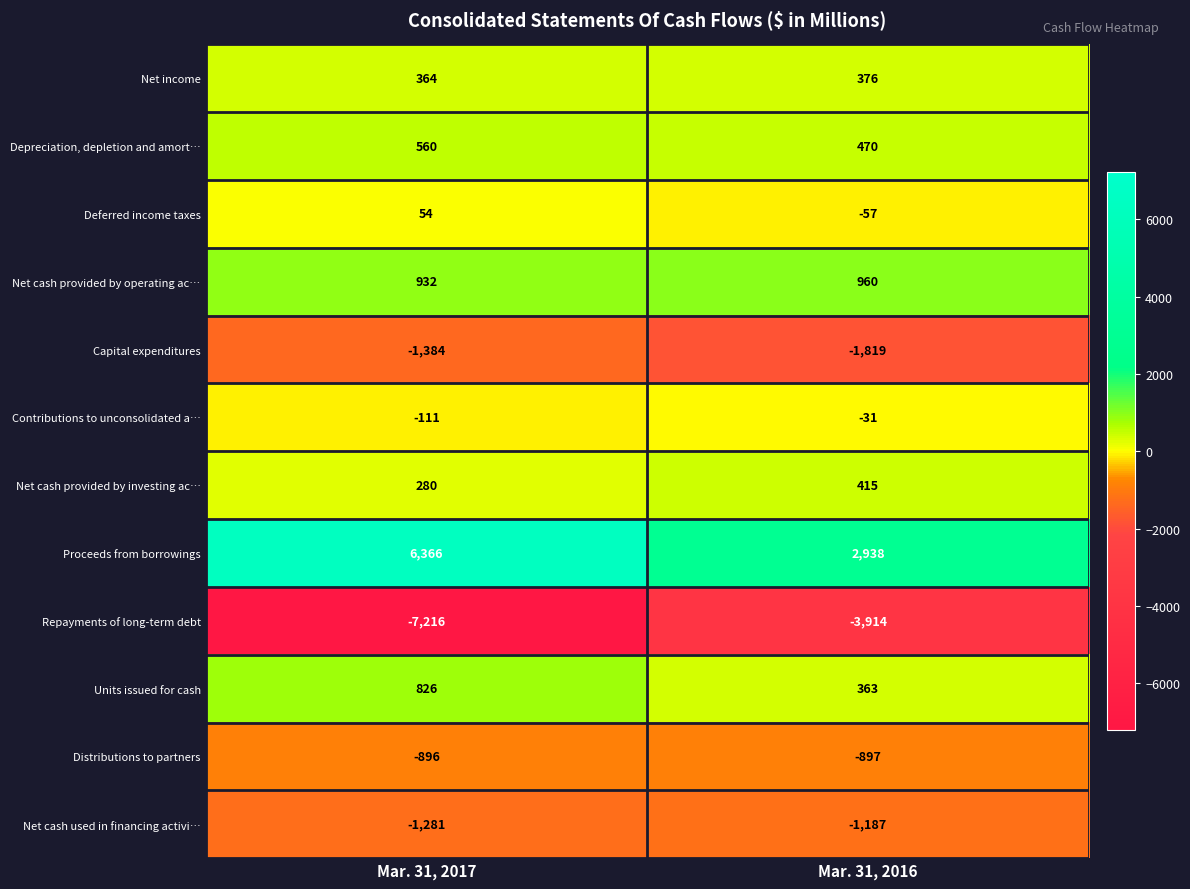

What is the smallest value displayed?

-7216